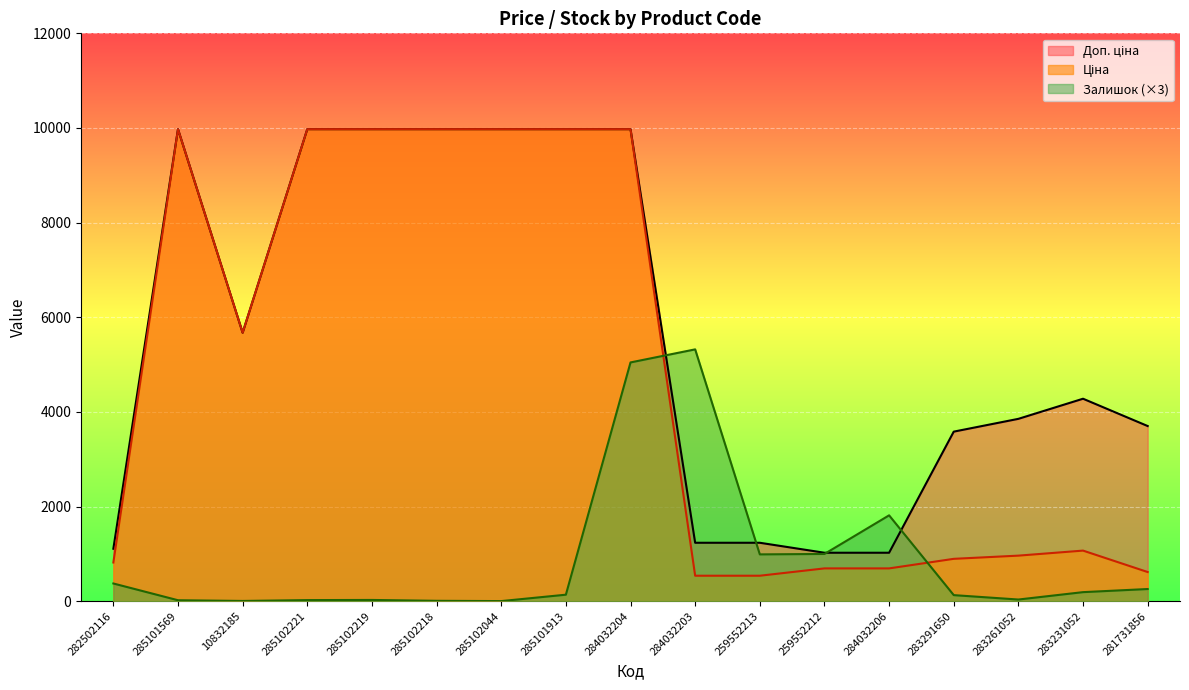

How many lines are shown in the chart?

3